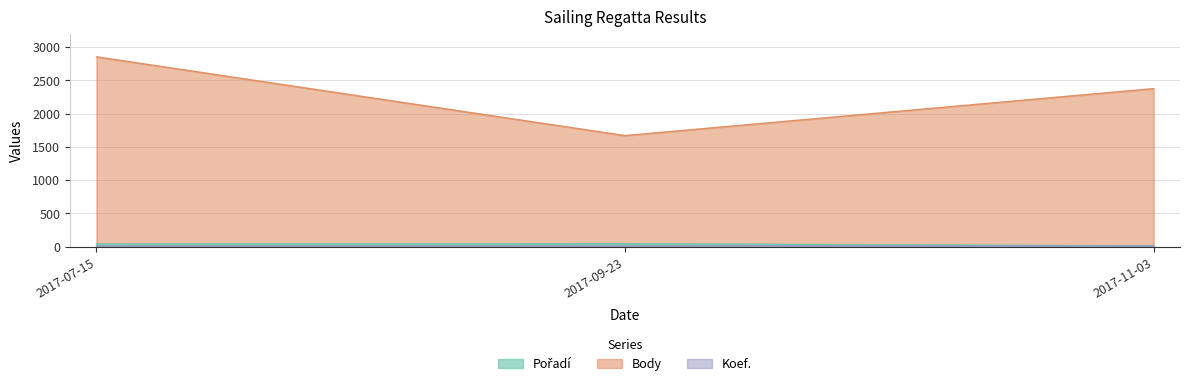

What is the sum of the Body values at 2017-11-03 and 2017-09-23?

4044